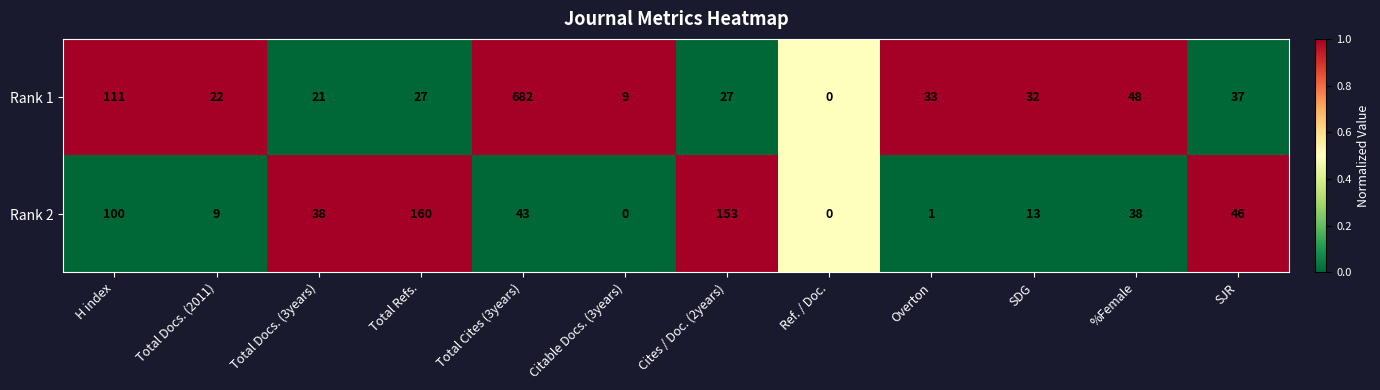

How many values in Rank 1 are above zero?

11